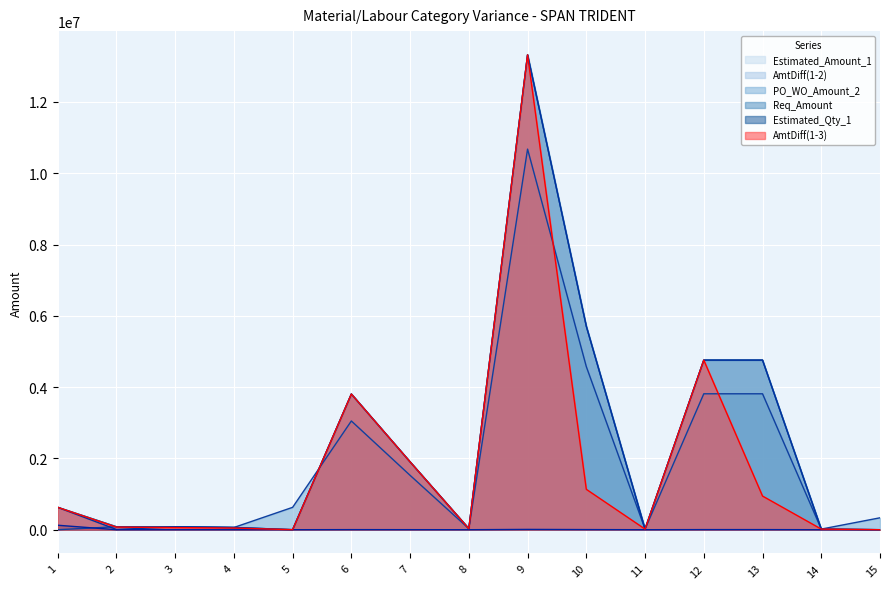

What is the value of the Req_Amount point at the 6th from the left?

3806456.1